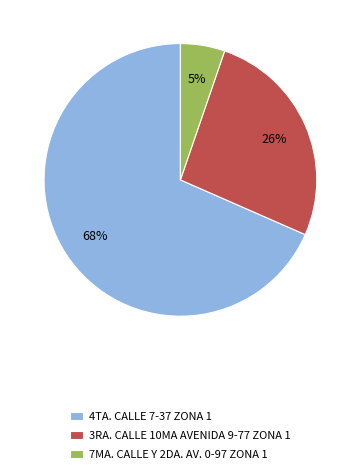

Between 4TA. CALLE 7-37 ZONA 1 and 3RA. CALLE 10MA AVENIDA 9-77 ZONA 1, which is larger?

4TA. CALLE 7-37 ZONA 1